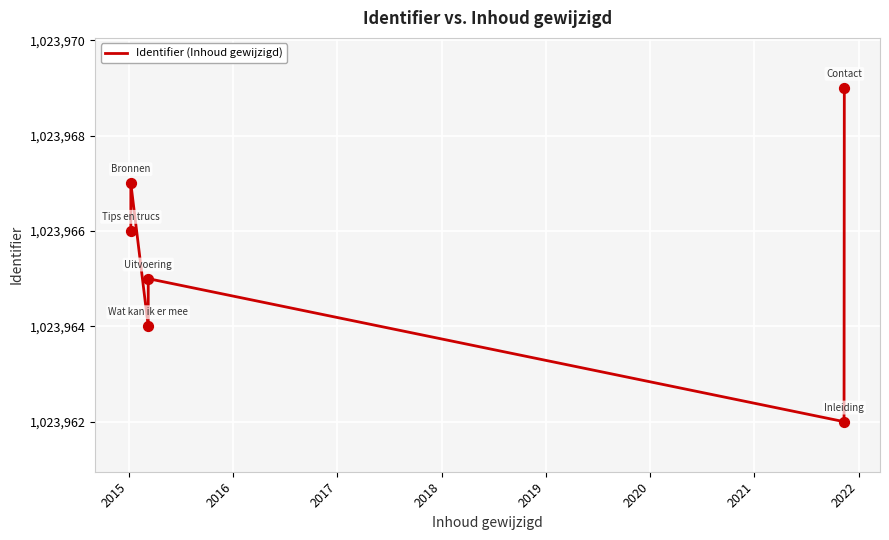

Between 2018 and 2017, which is larger?

2017